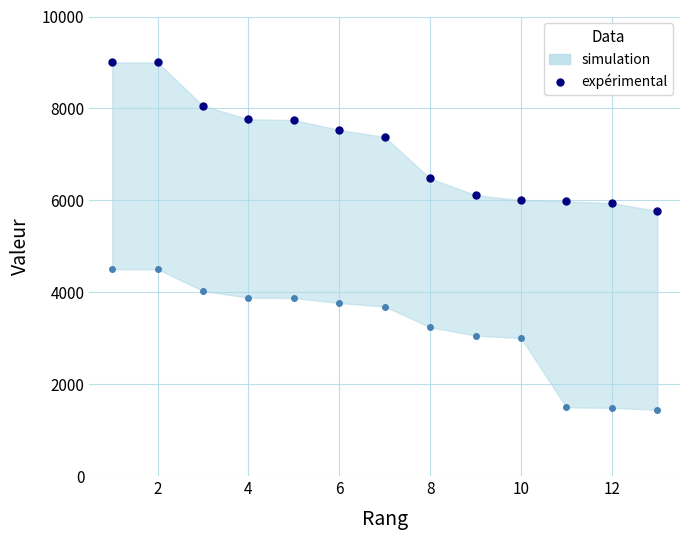

True or false: Contribution and Trophées cross at least once.

False